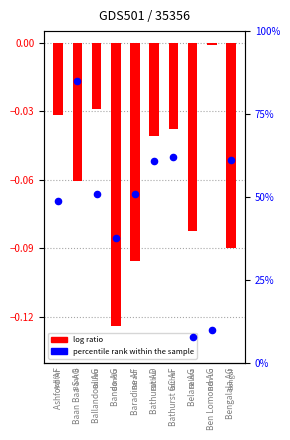

What are all the series names shown in the legend?

log ratio, percentile rank within the sample